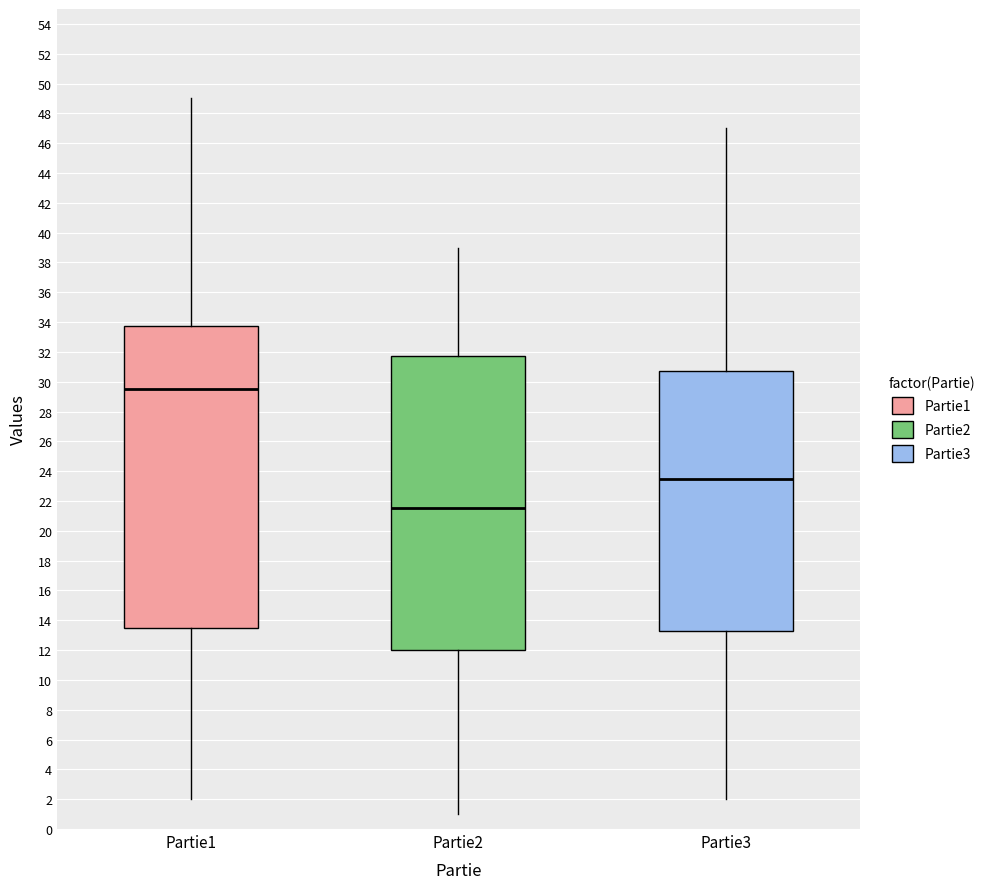

Reading left to right, read every box against the y-axis: the position of its median line, the range the box covers, and the ends of its whiskers. The values are not printed on the chart, so give them approximately, as read against the axis.

Partie1: median 29.6, box 13.6 to 33.8, whiskers 2.0 to 49.0
Partie2: median 21.6, box 12.0 to 31.8, whiskers 1.0 to 39.0
Partie3: median 23.6, box 13.2 to 30.8, whiskers 2.0 to 47.0